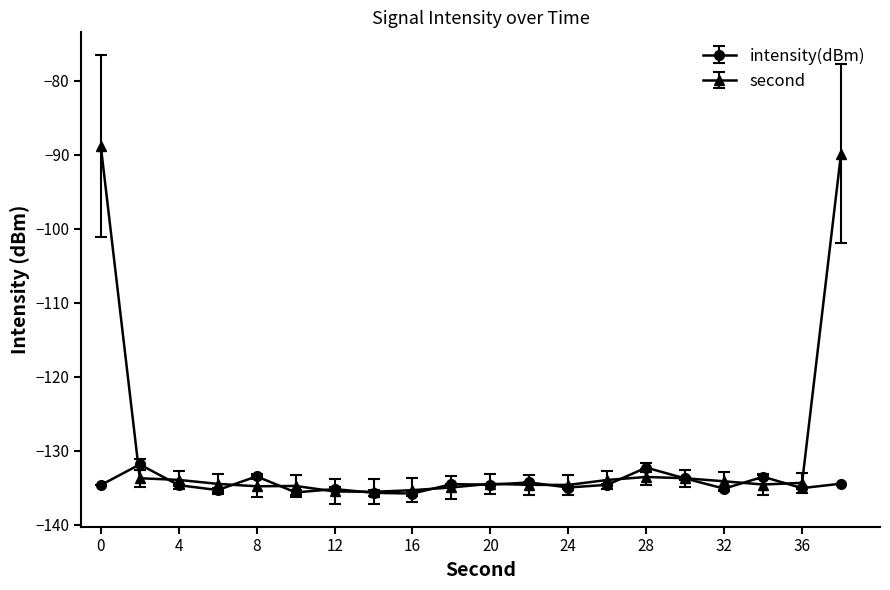

What is the maximum value for intensity(dBm)?

-131.9